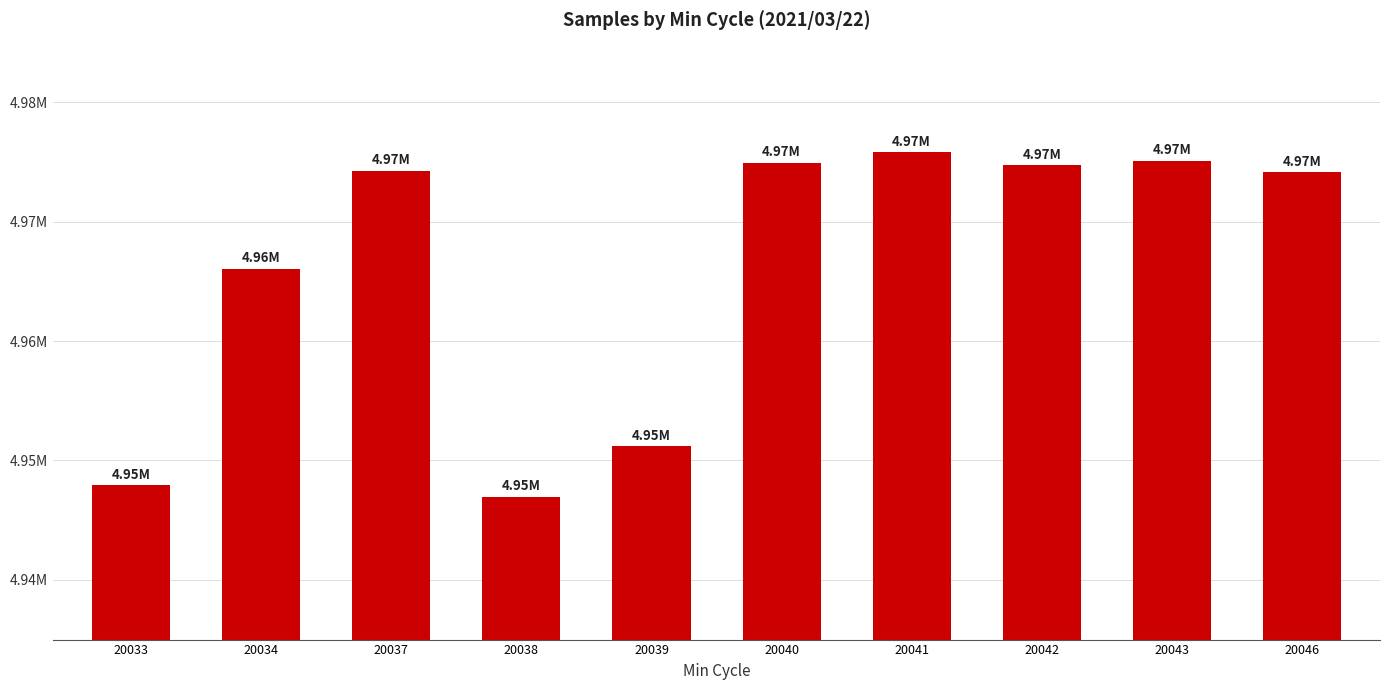

What is the approximate value at 20043?

4972100